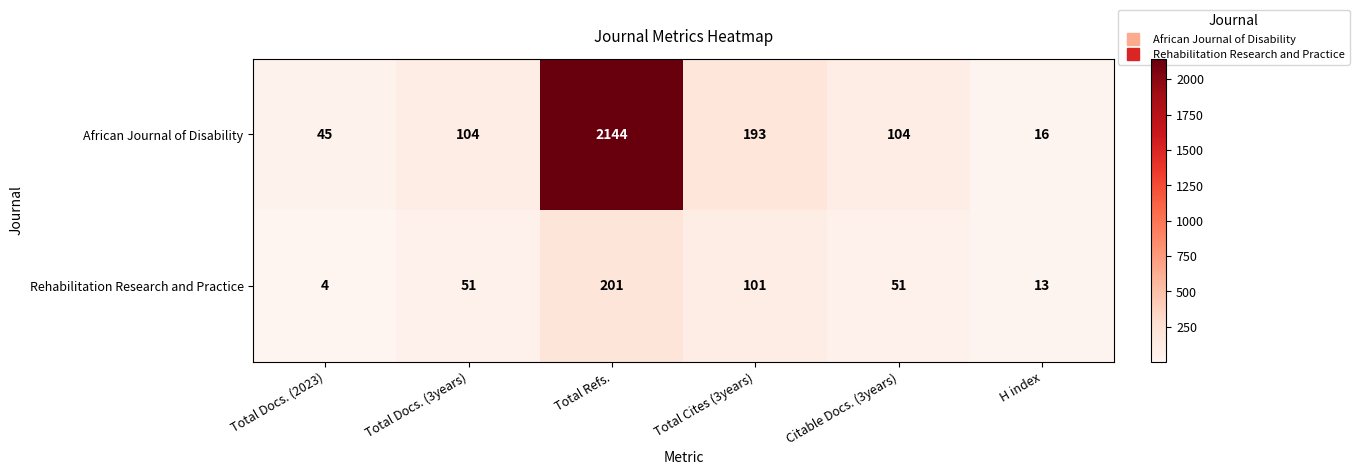

What is the difference between the African Journal of Disability values at Total Refs. and Total Cites (3years)?

1951